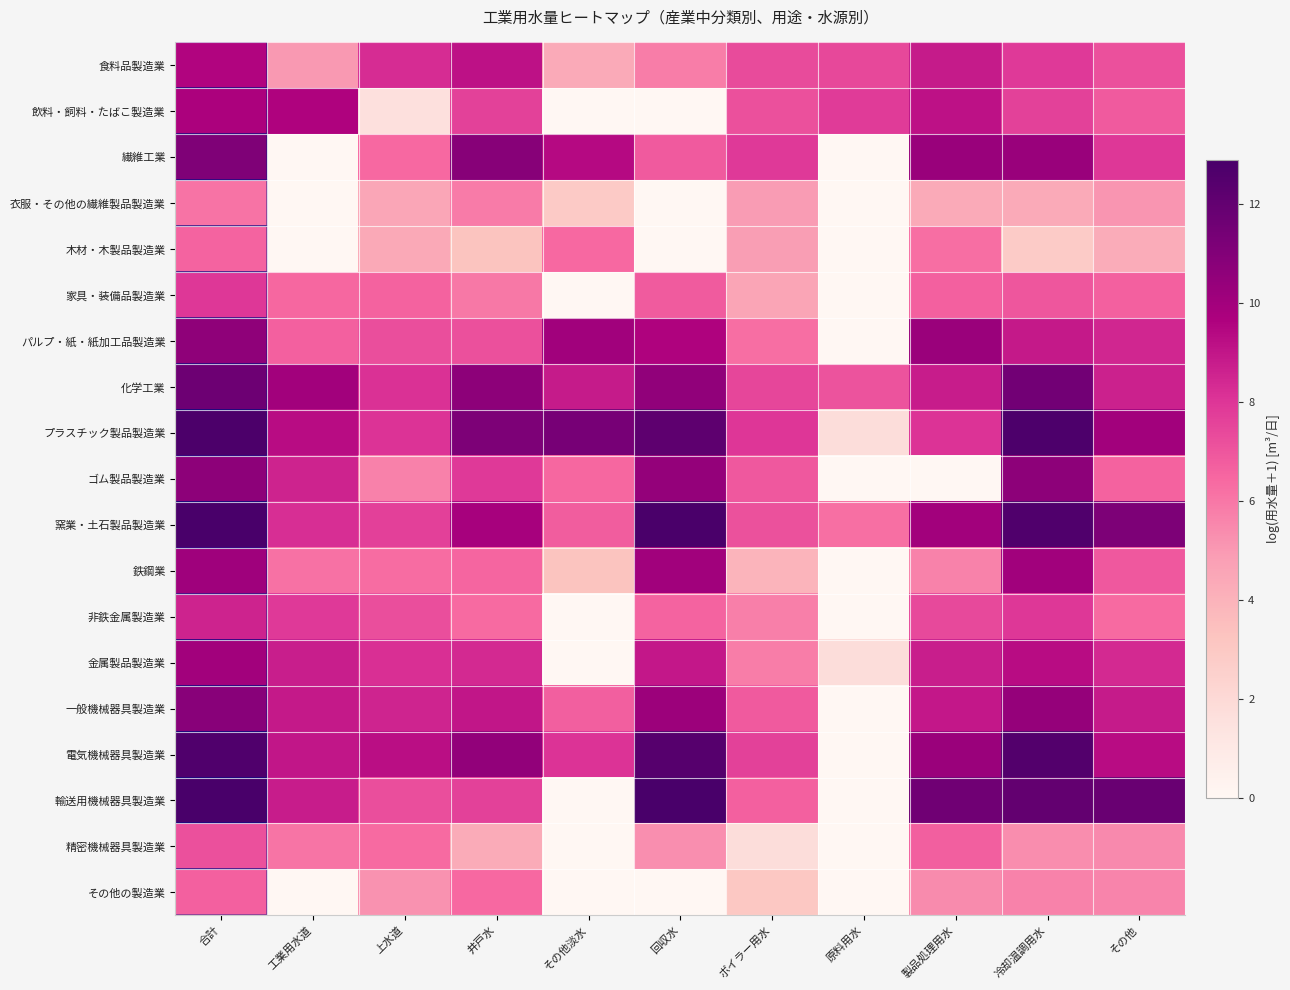

Which has a higher value, ボイラー用水 or 工業用水道?

ボイラー用水